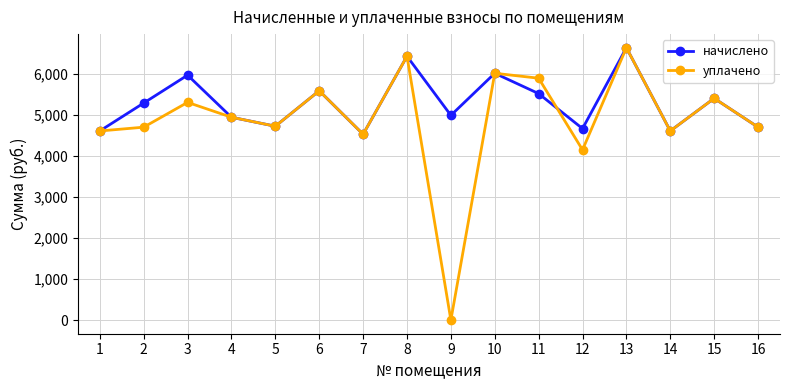

What is the difference between the уплачено values at 8 and 13?

207.4